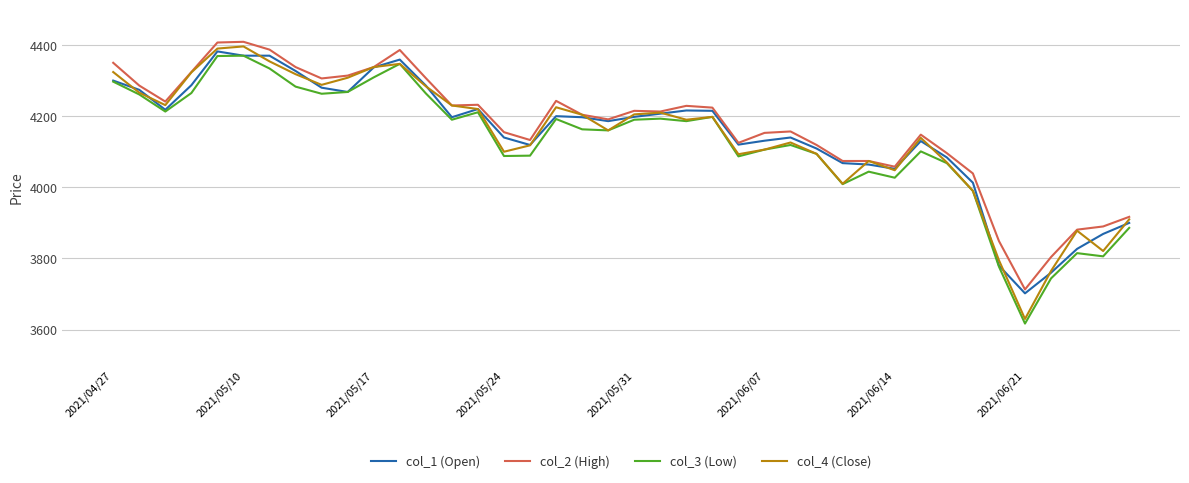

What is the maximum value shown in the chart?

4409